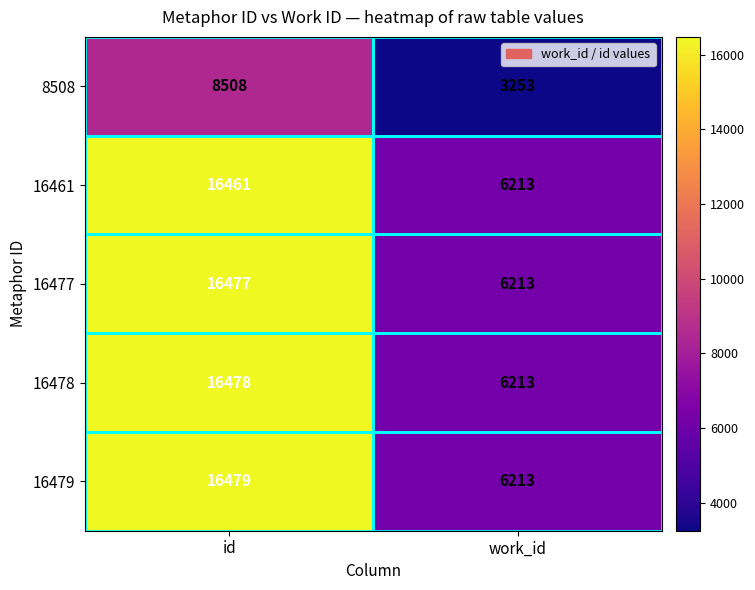

What is the total value across all series at id?

74403